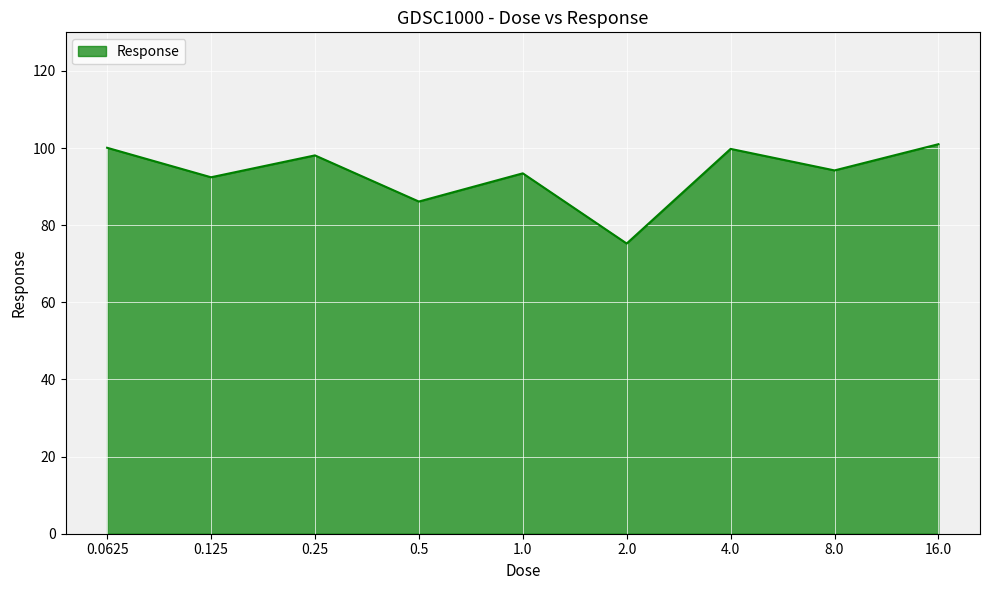

What is the difference between the maximum and minimum values?

25.8